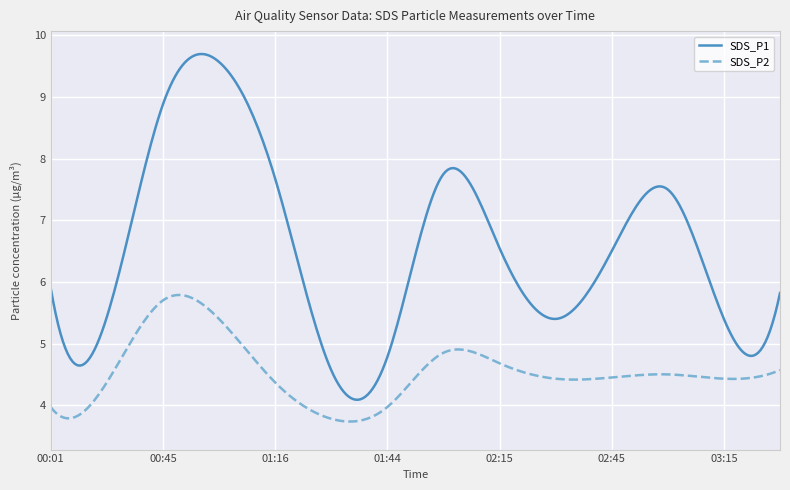

True or false: SDS_P2 and SDS_P1 intersect in this chart.

False